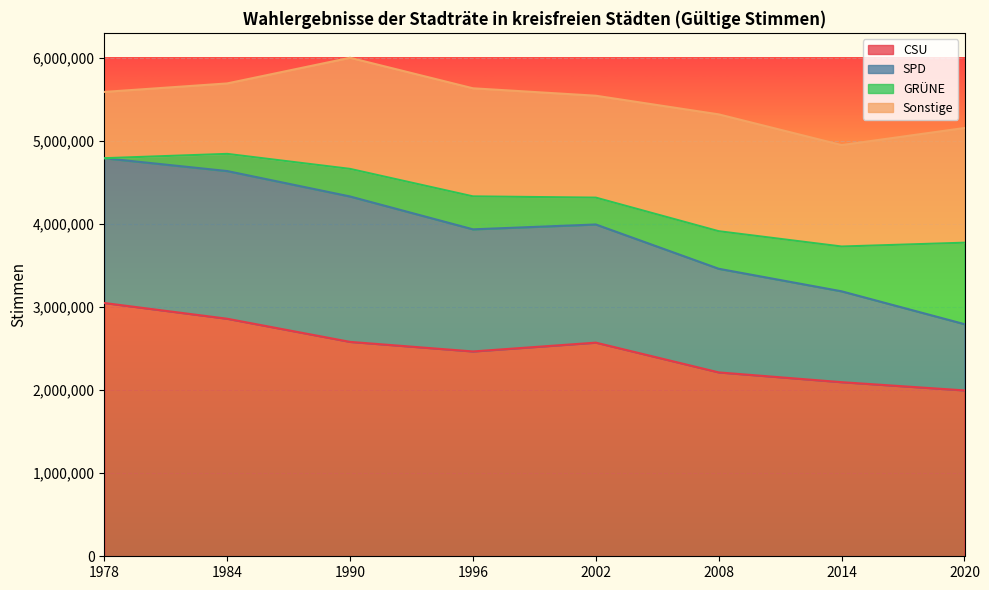

True or false: SPD and GRÜNE intersect in this chart.

True